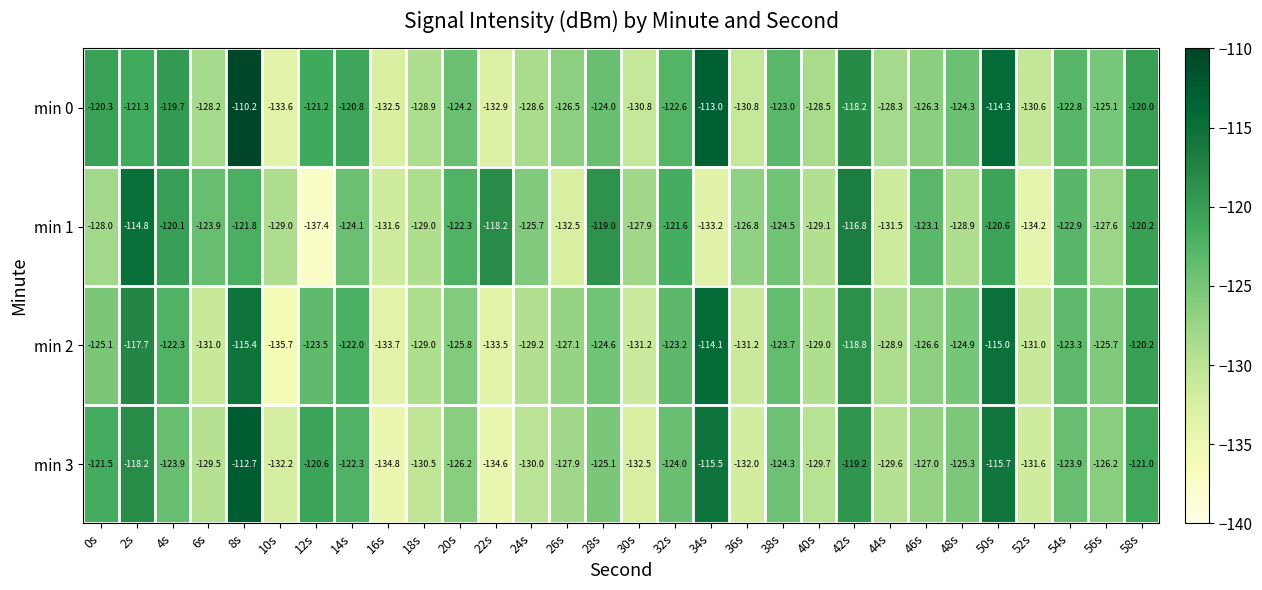

At which label does min 0 first exceed -124?

0s